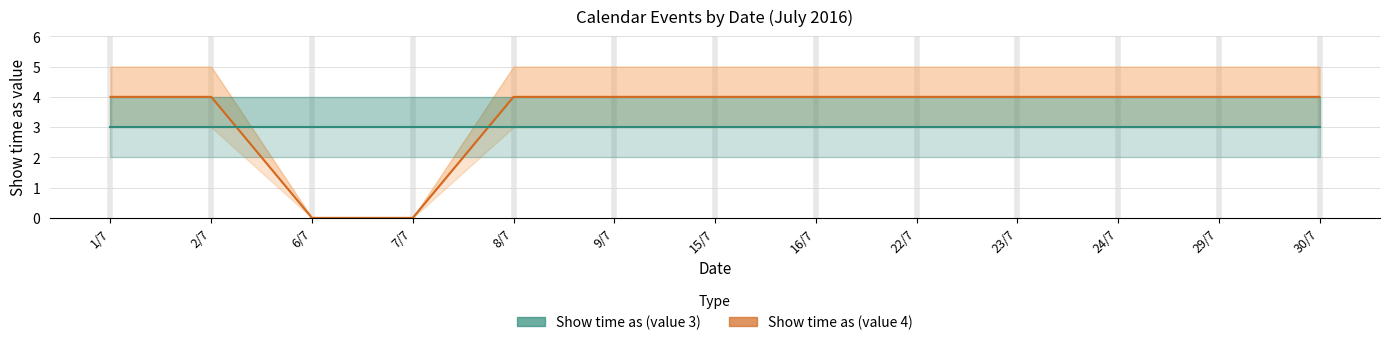

What is the label of the 4th point from the left?

7/7